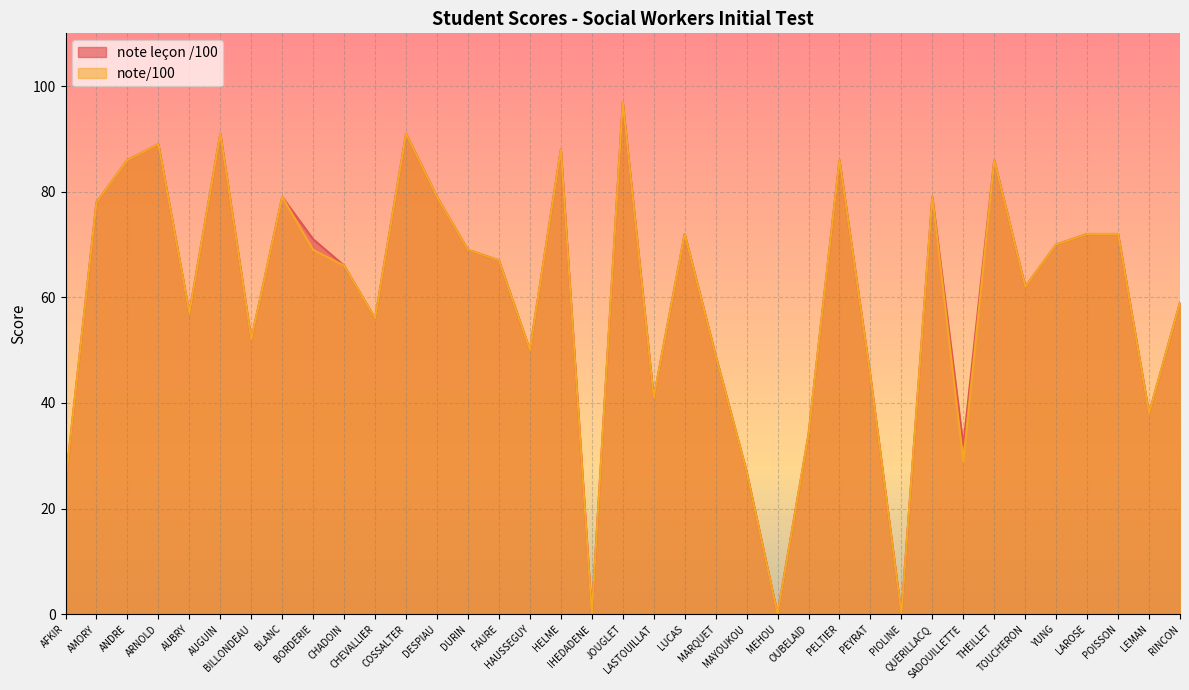

True or false: note leçon /100 and note/100 cross at least once.

False